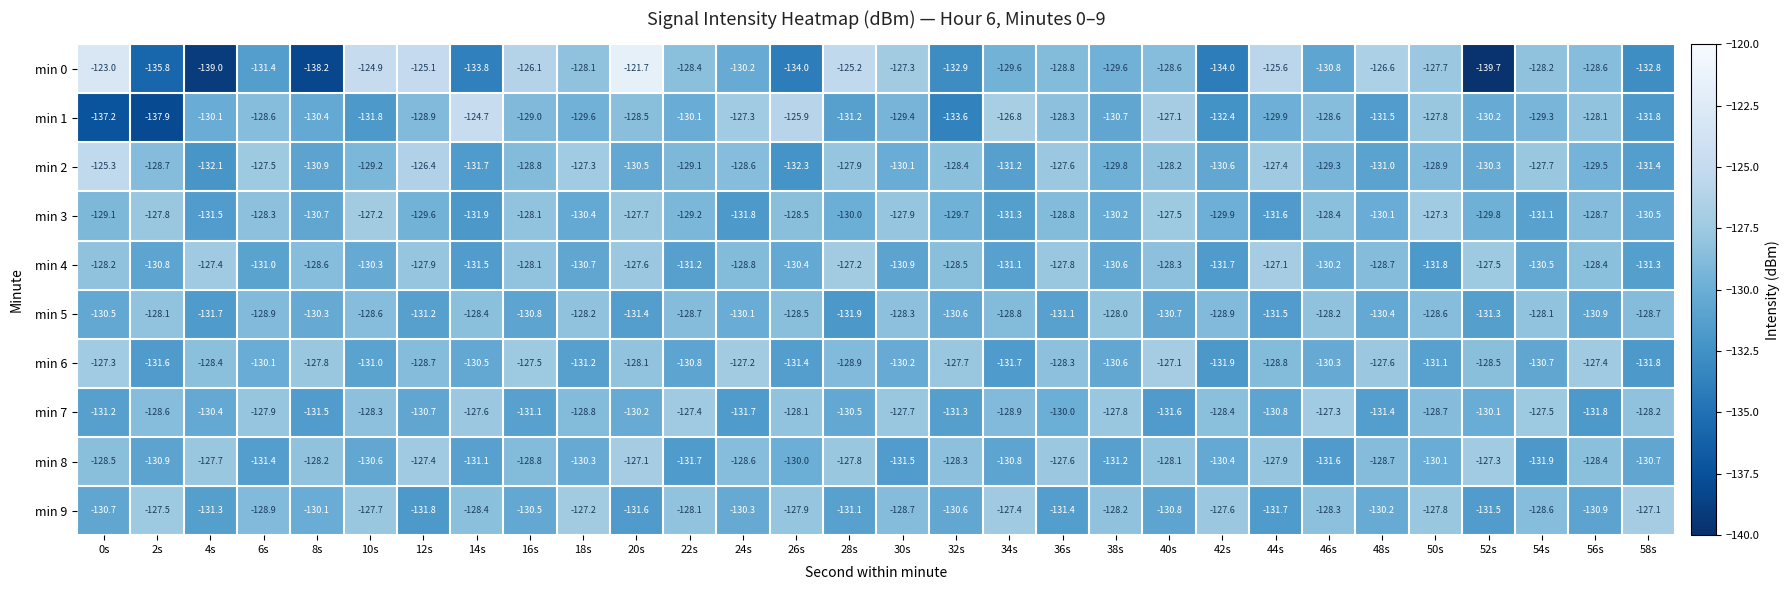

What is the total value across all series at 6s?

-1294.0